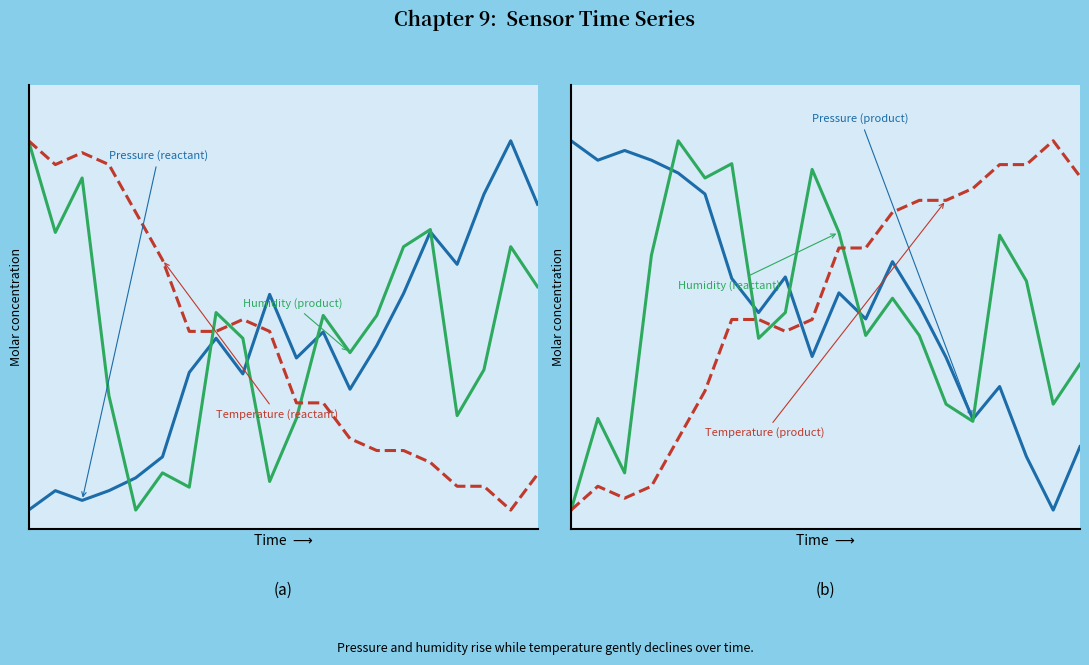

What is the sum of the Temperature (reactant) values at 0 and 2?

2.0